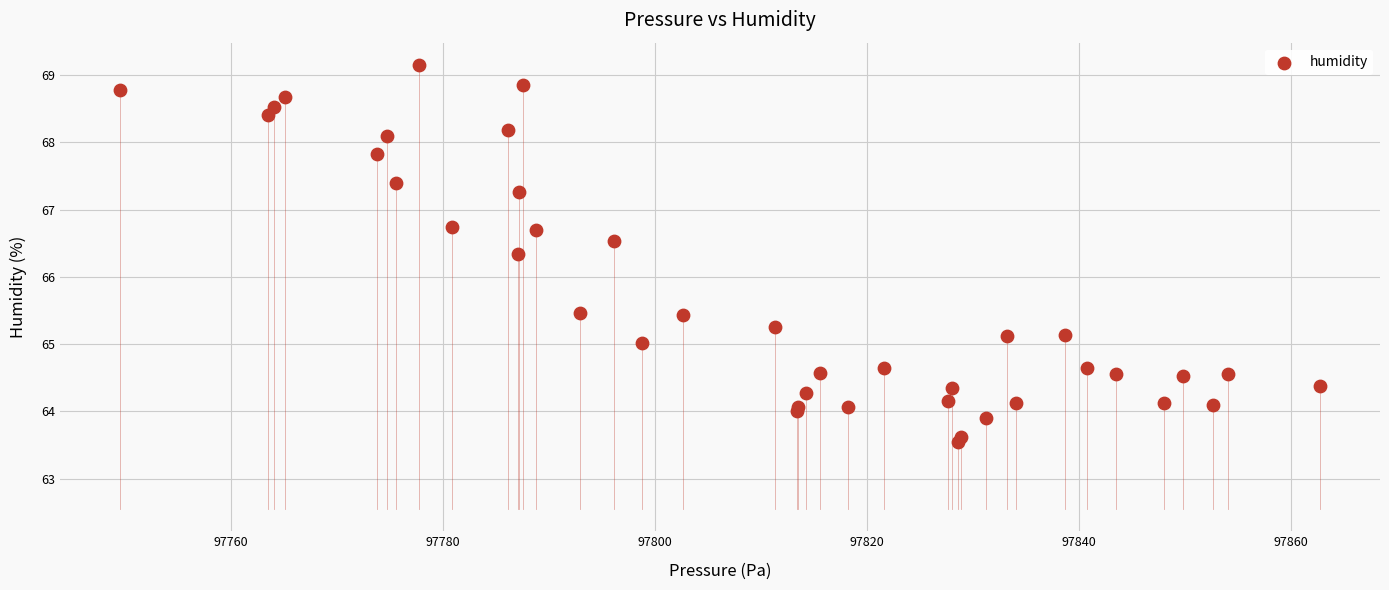

What Y value in the scatter plot is closest to 66?

66.3